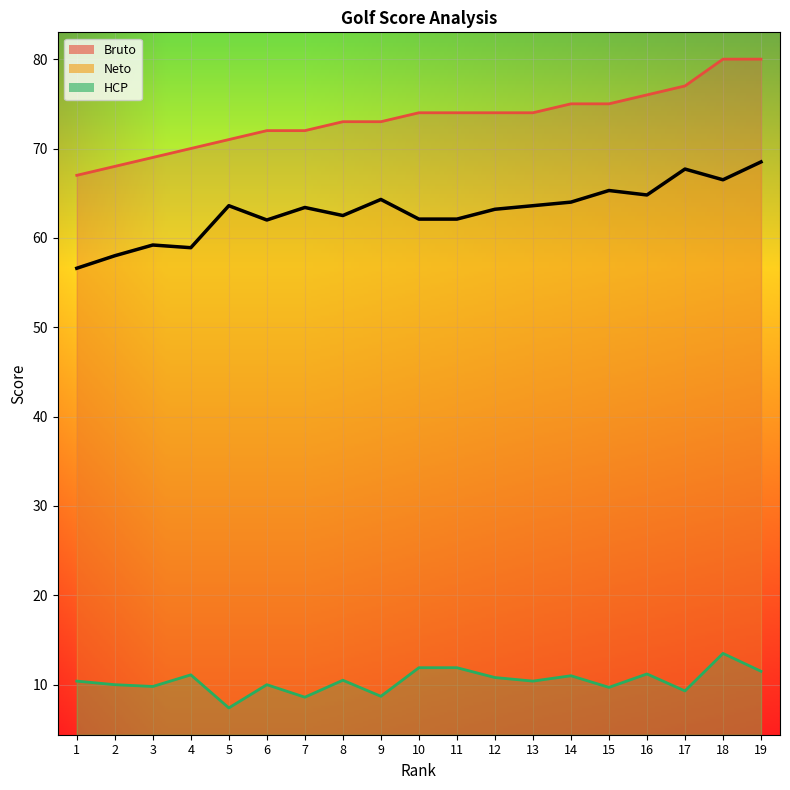

List the series in order of their peak value, highest first.

Bruto, Neto, HCP